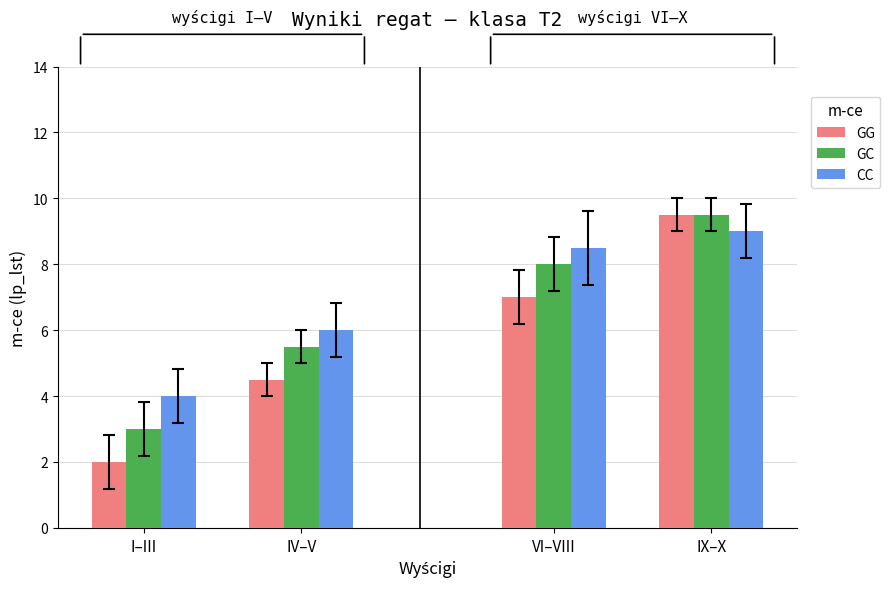

Which series has the largest total across all categories?

CC